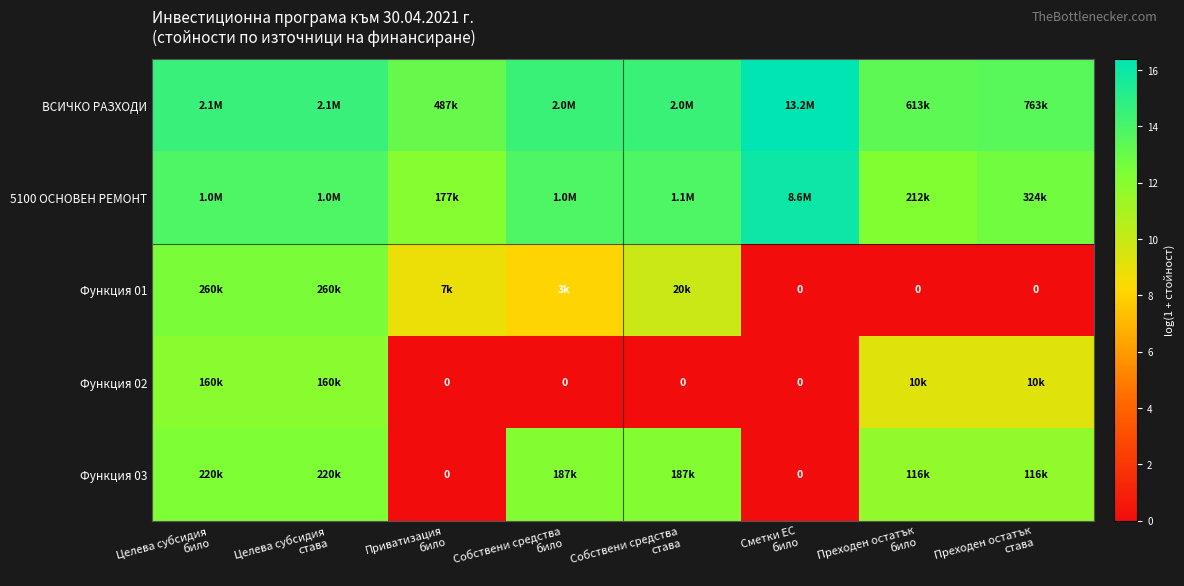

At Собствени средства става, list the series in order from largest to smallest.

ВСИЧКО РАЗХОДИ, 5100 ОСНОВЕН РЕМОНТ, Функция 03, Функция 01, Функция 02